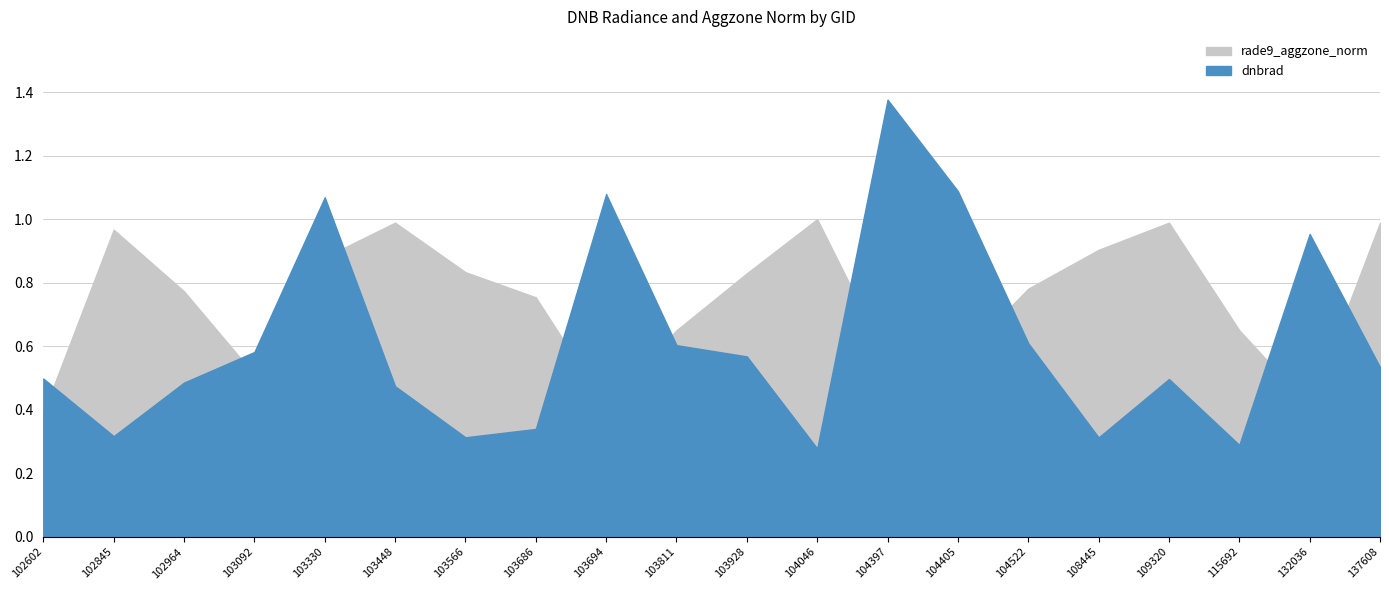

Between 103694 and 108445, which series saw the biggest shift?

dnbrad